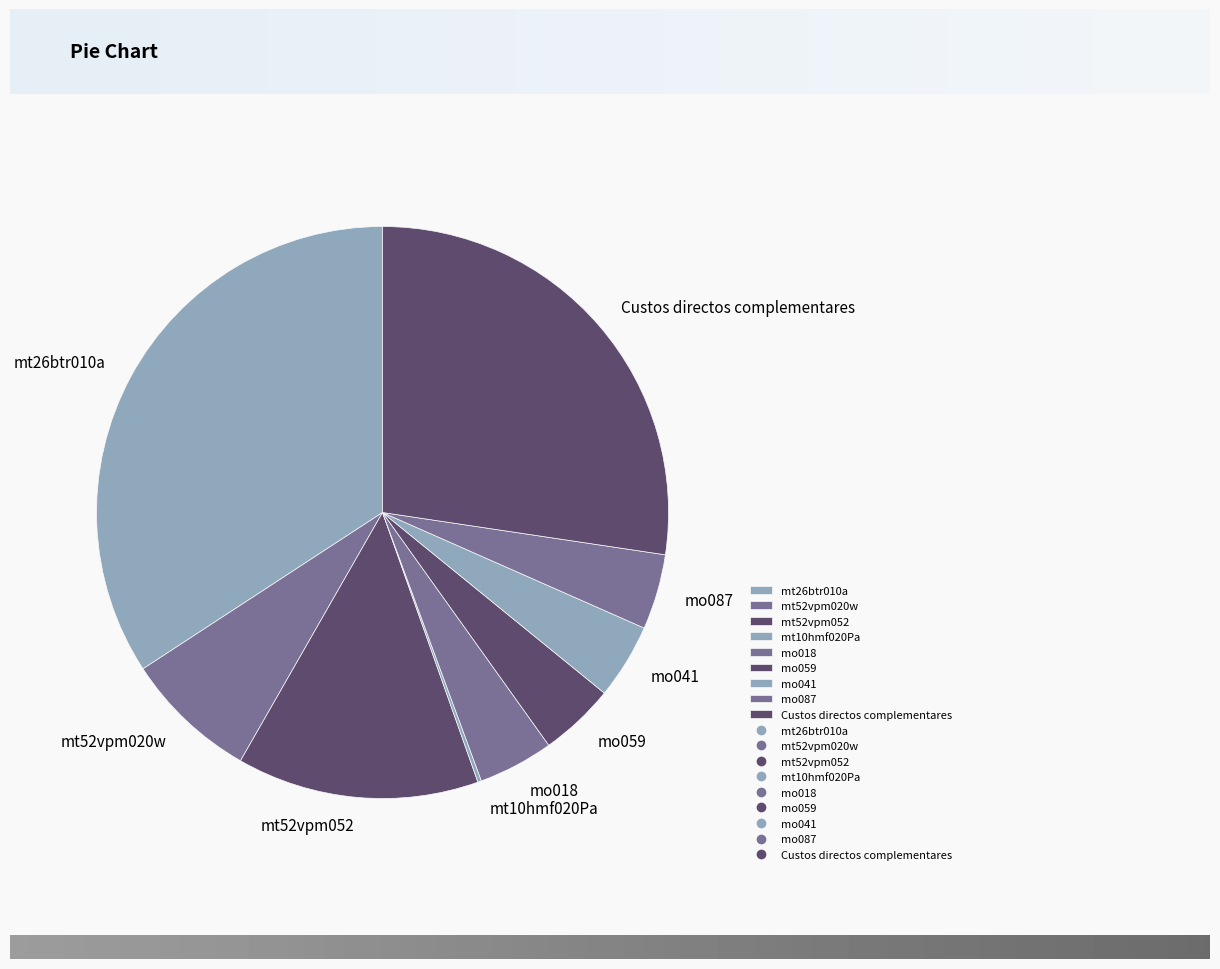

Combined, do mo087 and mo041 account for over 50%?

No